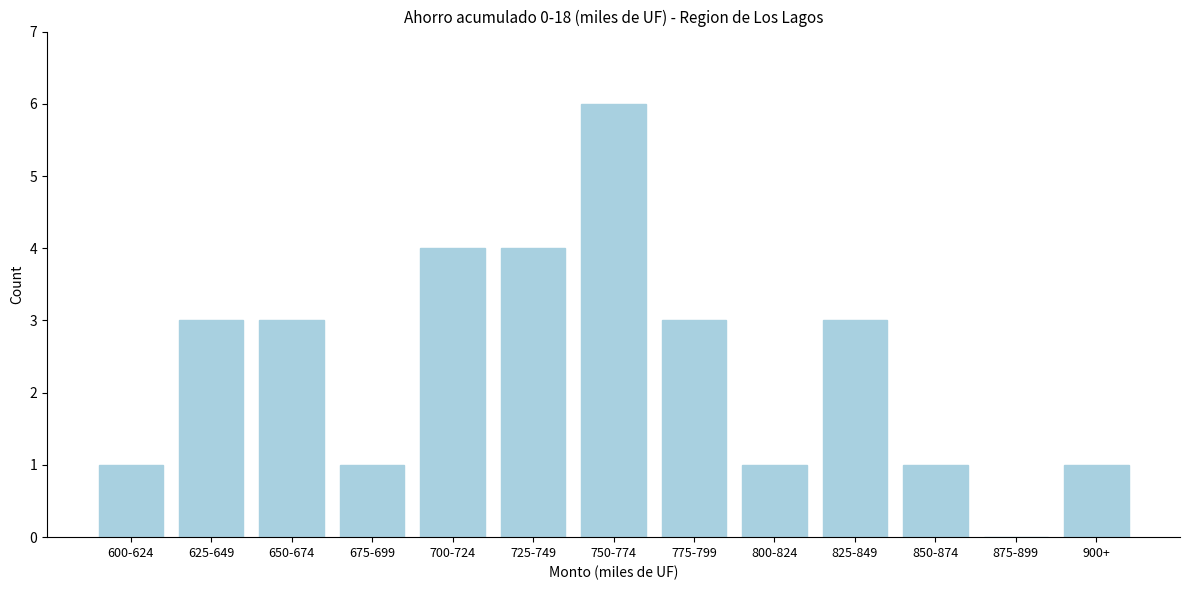

Reading right to left, list all the values displayed in this chart.

900+=1	875-899=0	850-874=1	825-849=3	800-824=1	775-799=3	750-774=6	725-749=4	700-724=4	675-699=1	650-674=3	625-649=3	600-624=1